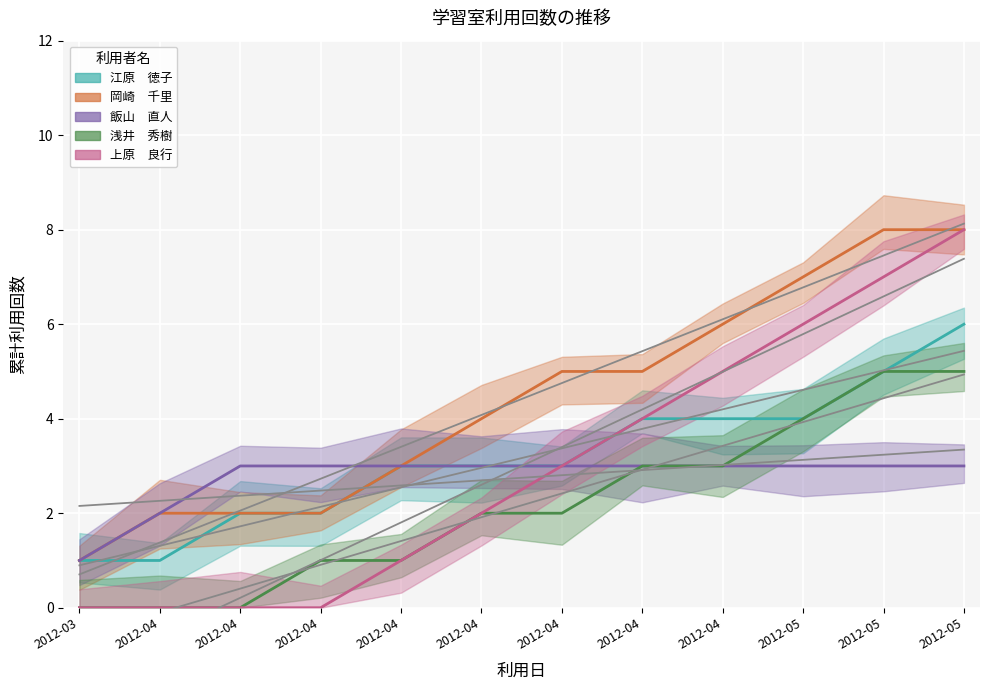

Which category has the highest value in the 江原　徳子 series?

2012-05-20